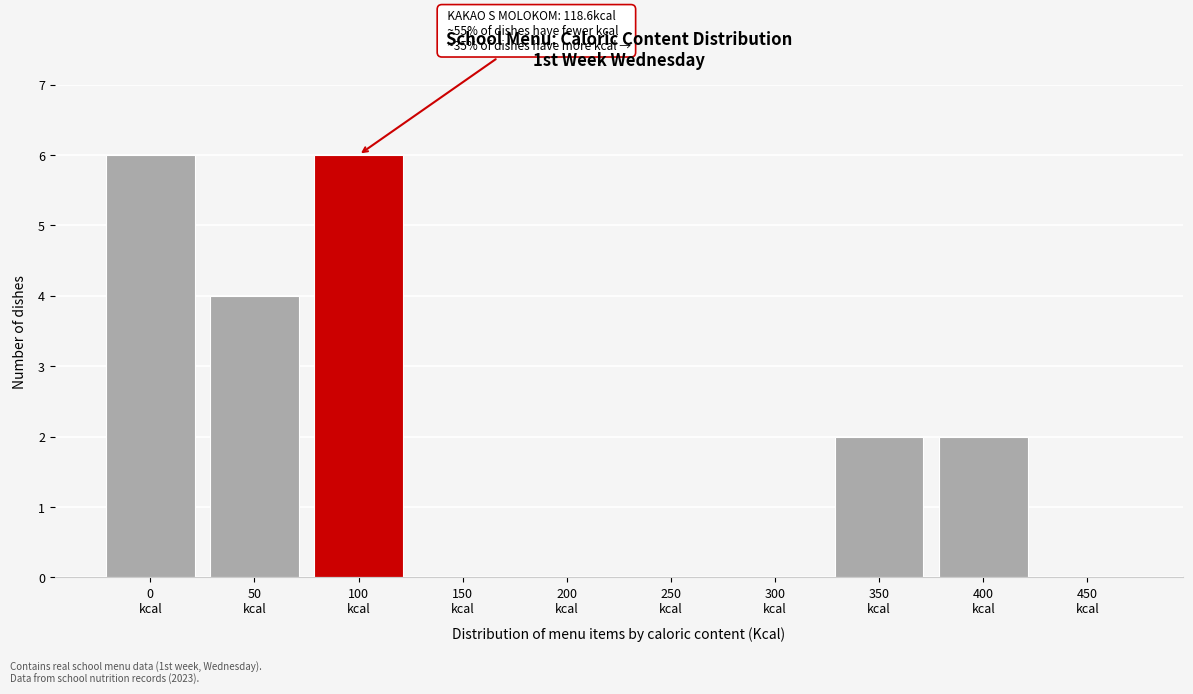

What is the sum of all values?

20